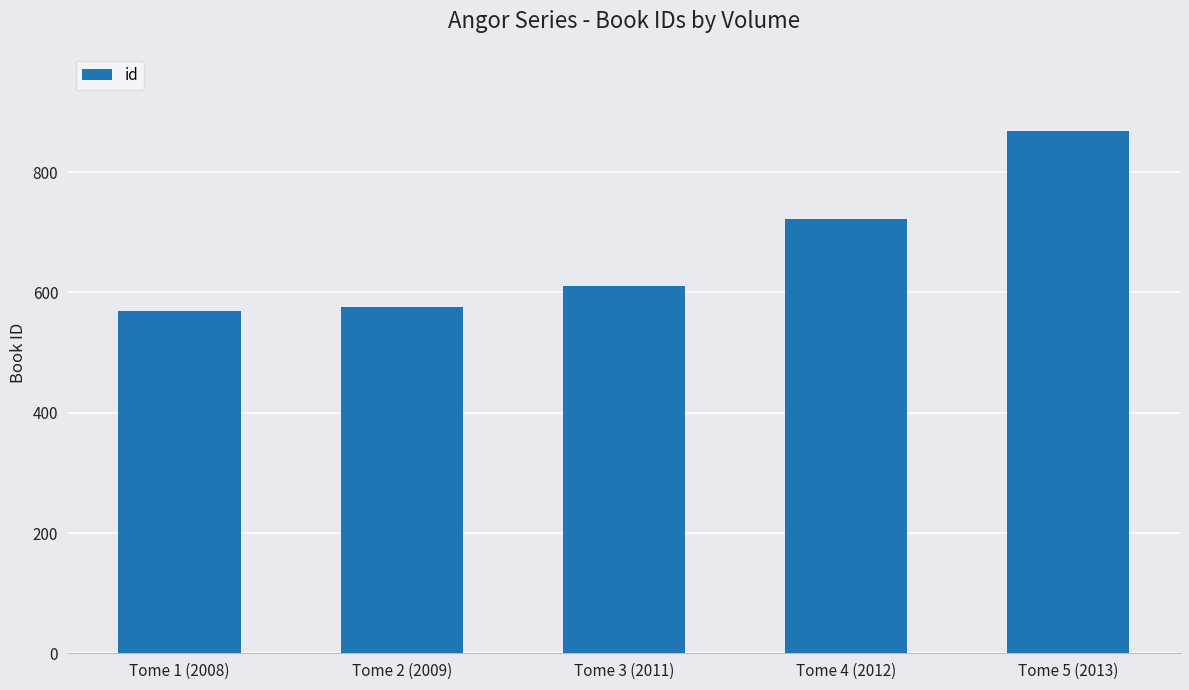

What is the difference between the maximum and minimum values?

299